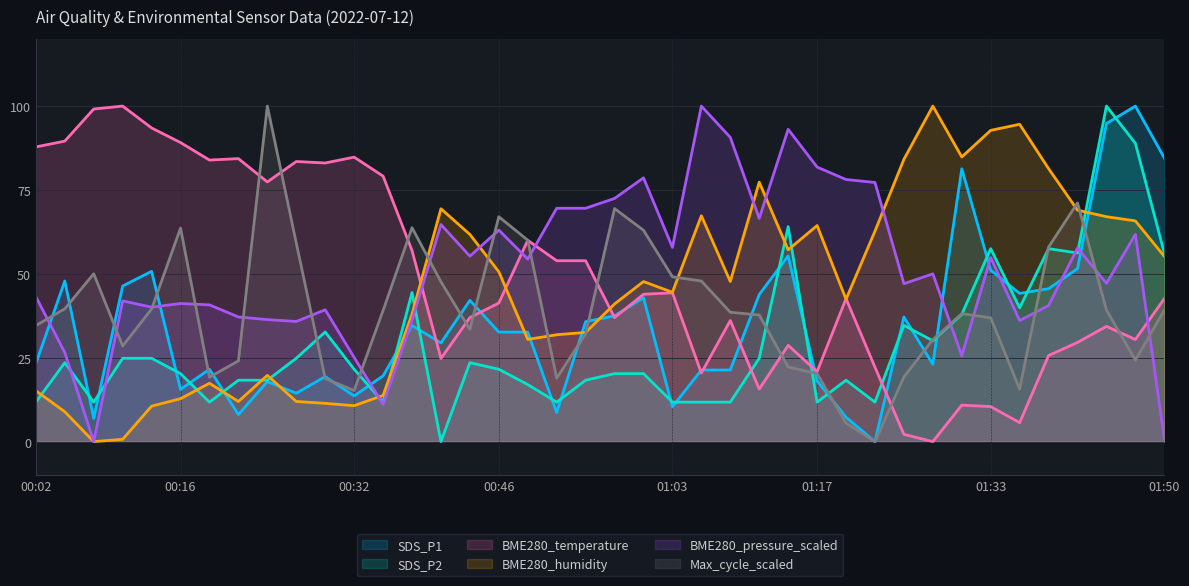

How many categories are shown in the chart?

40